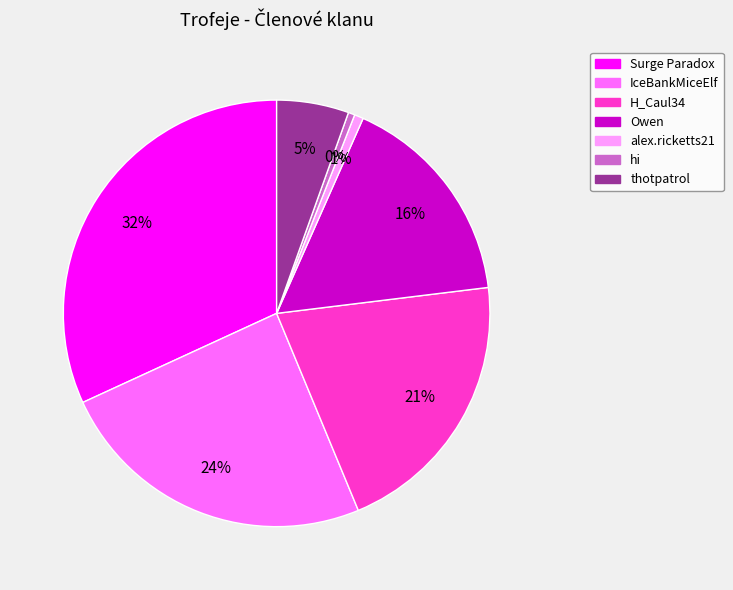

To the nearest percent, what portion does Owen represent?

16%